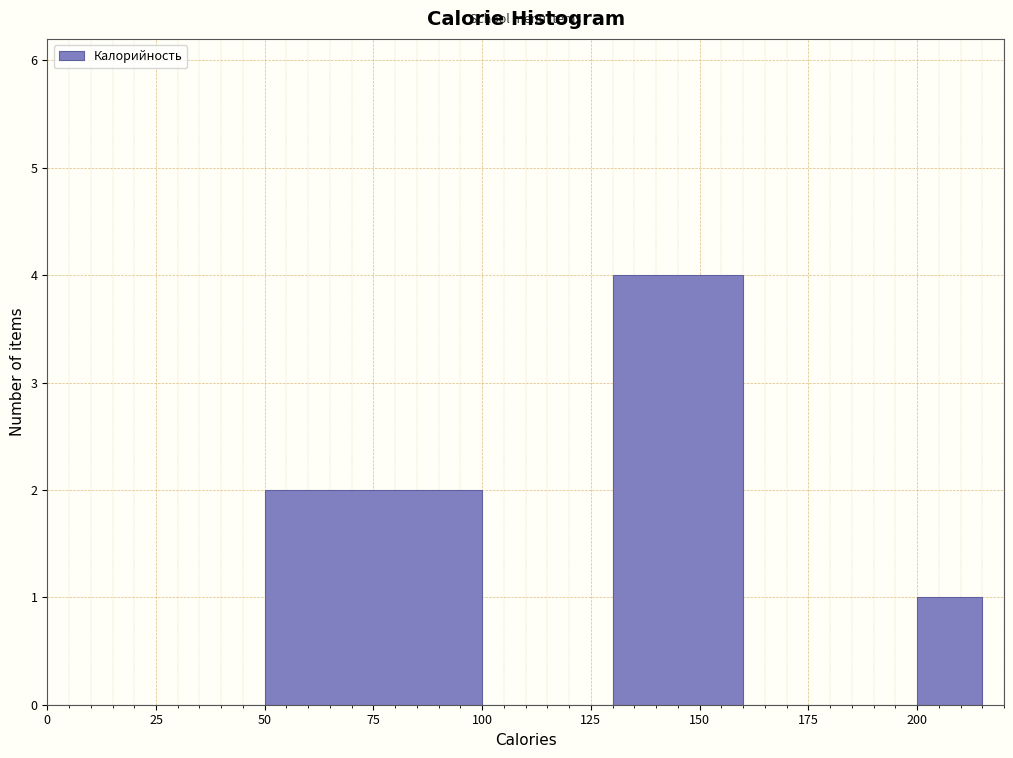

Read against the x-axis, roughly where is the centre of the tallest bar?

145